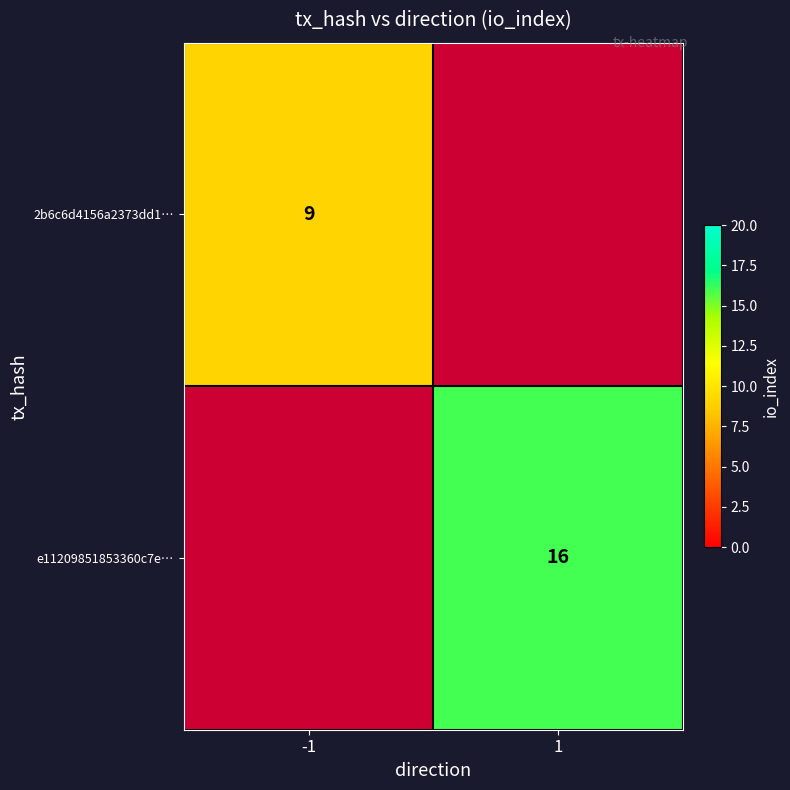

The 2b6c6d4156a2373dd1… series shows 12 at -1. True or false?

False